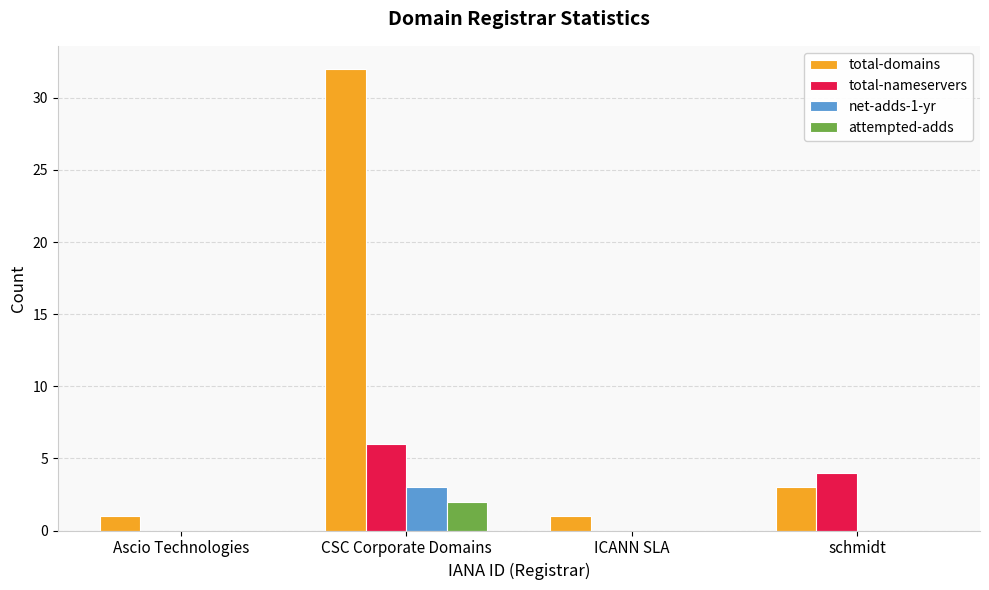

The total-nameservers series shows 4 at schmidt. True or false?

True